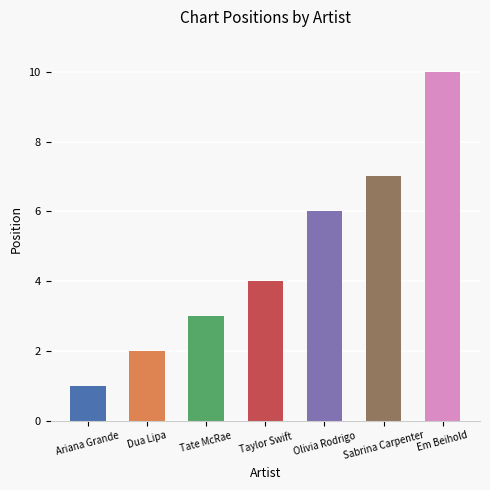

What is the difference between the maximum and second lowest values?

8